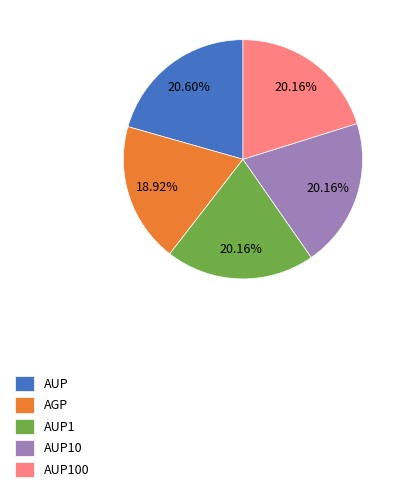

How many slices are in this pie chart?

5